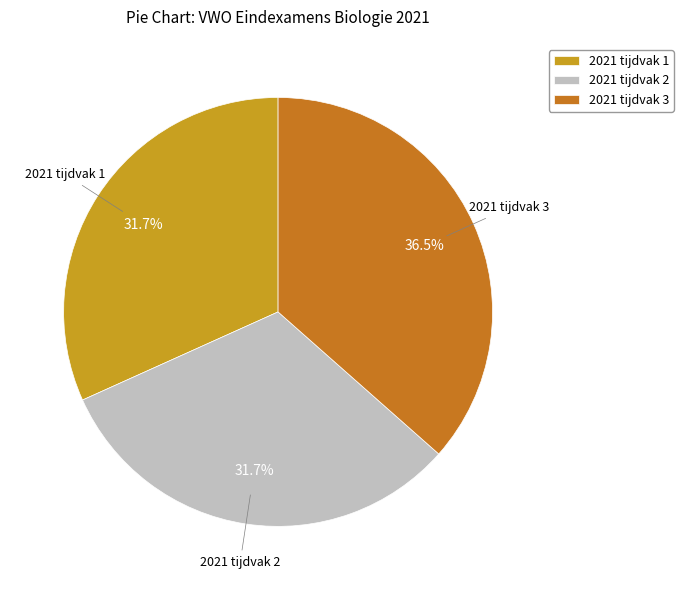

True or false: 2021 tijdvak 2 accounts for 20% of the total.

False